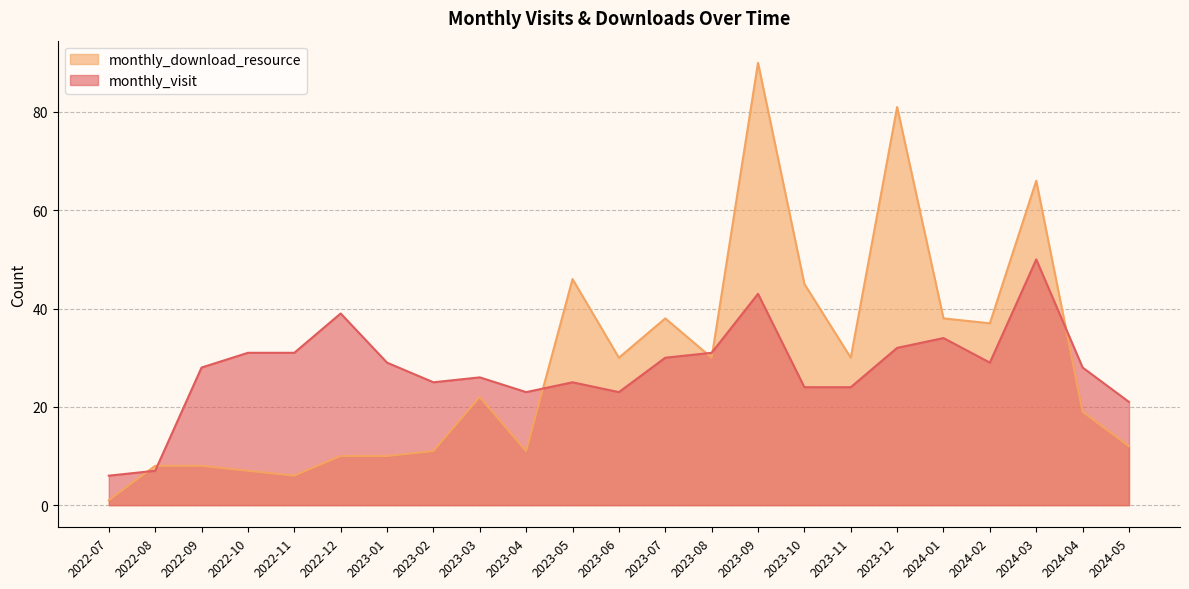

Reading left to right, list all the values displayed in this chart.

monthly_visit: 2022-07=6	2022-08=7	2022-09=28	2022-10=31	2022-11=31	2022-12=39	2023-01=29	2023-02=25	2023-03=26	2023-04=23	2023-05=25	2023-06=23	2023-07=30	2023-08=31	2023-09=43	2023-10=24	2023-11=24	2023-12=32	2024-01=34	2024-02=29	2024-03=50	2024-04=28	2024-05=21
monthly_download_resource: 2022-07=1	2022-08=8	2022-09=8	2022-10=7	2022-11=6	2022-12=10	2023-01=10	2023-02=11	2023-03=22	2023-04=11	2023-05=46	2023-06=30	2023-07=38	2023-08=30	2023-09=90	2023-10=45	2023-11=30	2023-12=81	2024-01=38	2024-02=37	2024-03=66	2024-04=19	2024-05=12